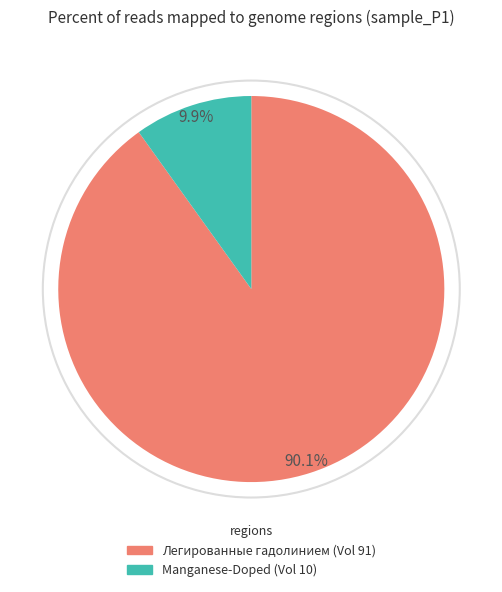

How many segments does this pie chart have?

2